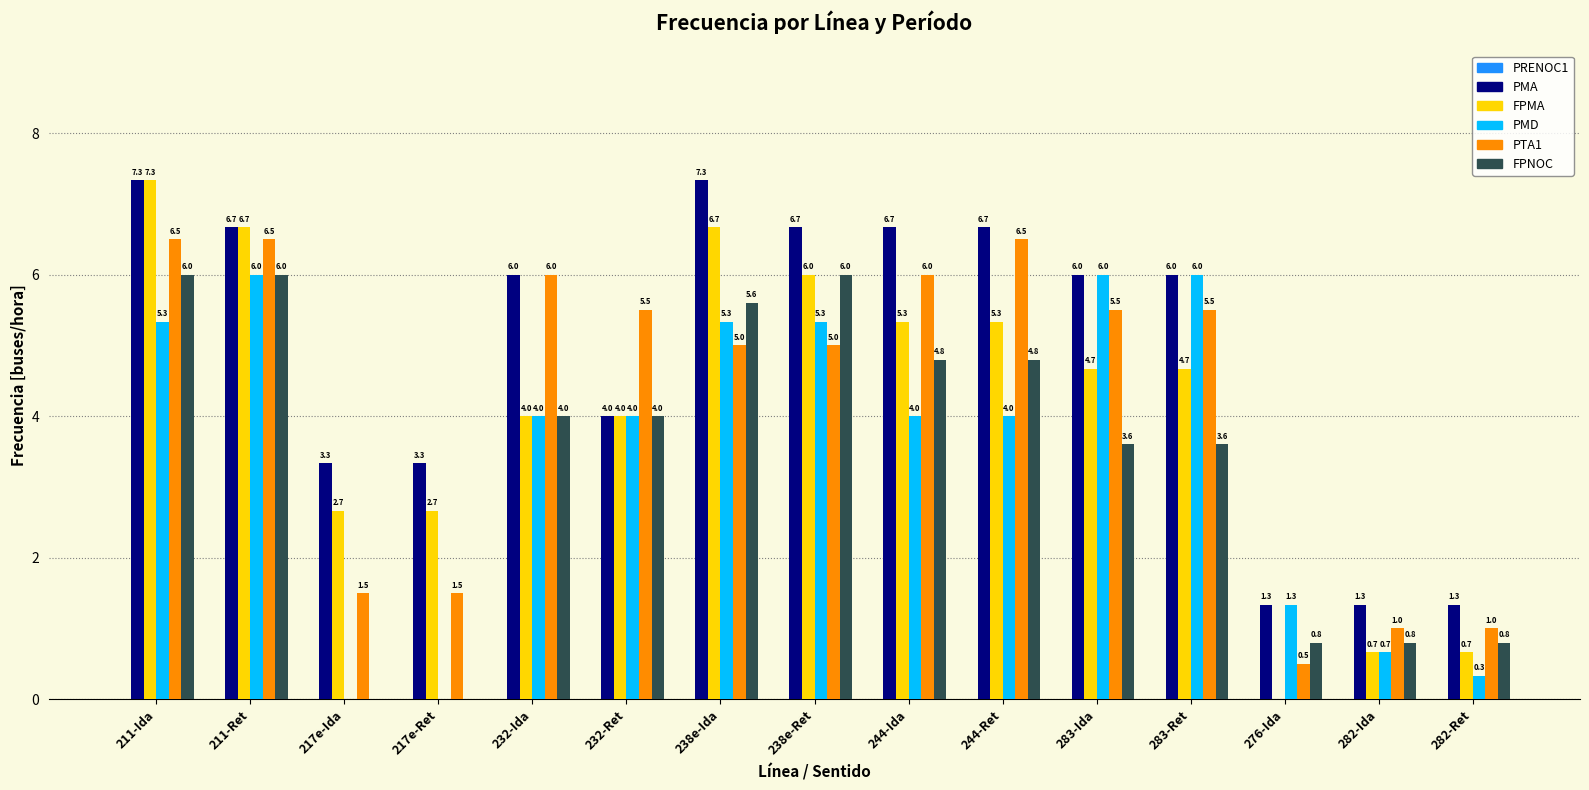

At which category is the sum across all series the highest?

211-Ida